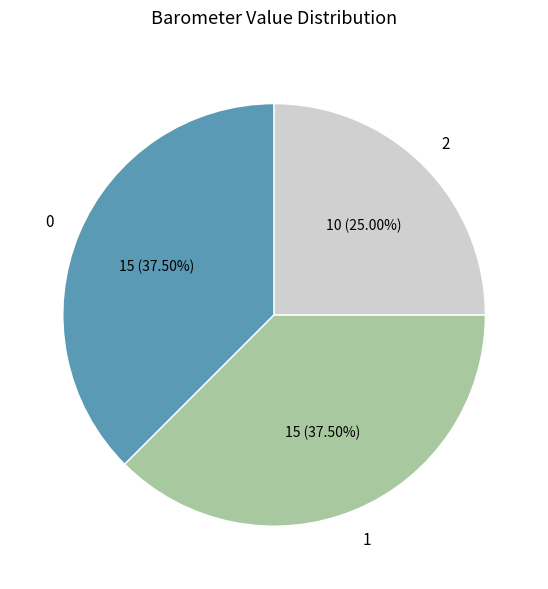

Is there any slice that represents more than half of the pie?

No